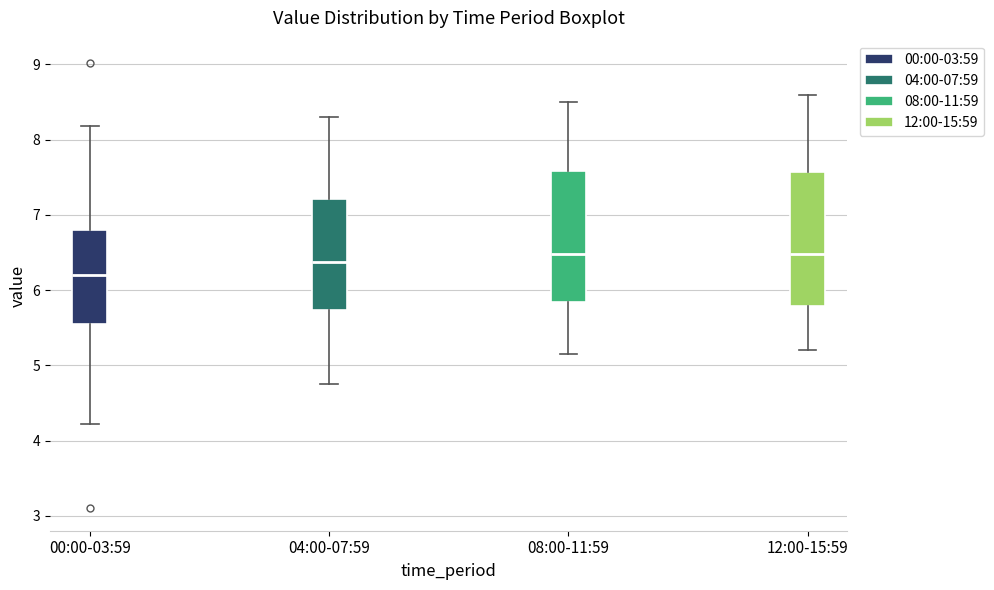

Which box has the lowest median line?

00:00-03:59